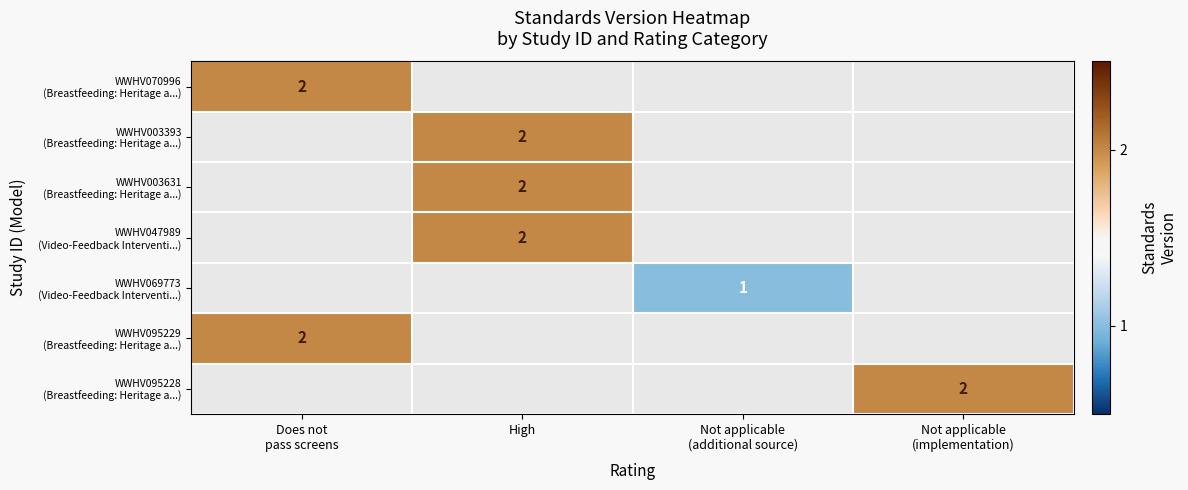

Is it true that WWHV070996 (Breastfeeding: Heritage a...) equals 0.8 at Does not pass screens?

False